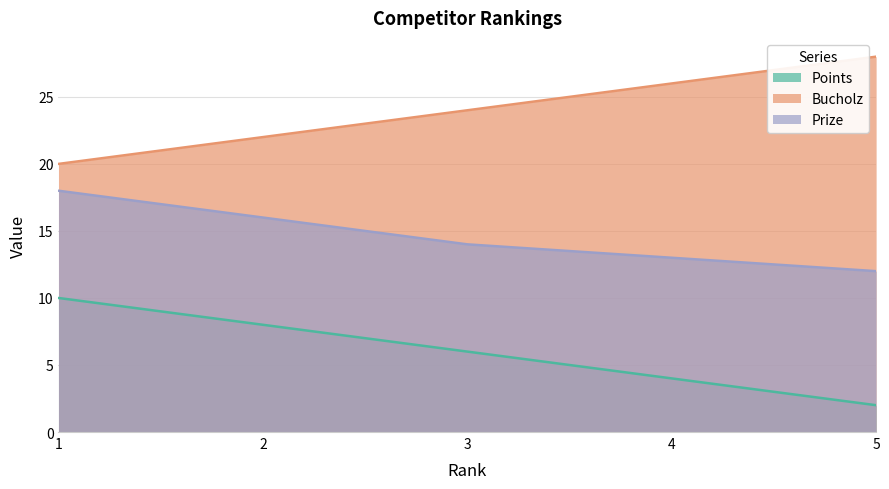

What is the value of the Bucholz point at the 4th from the left?

26